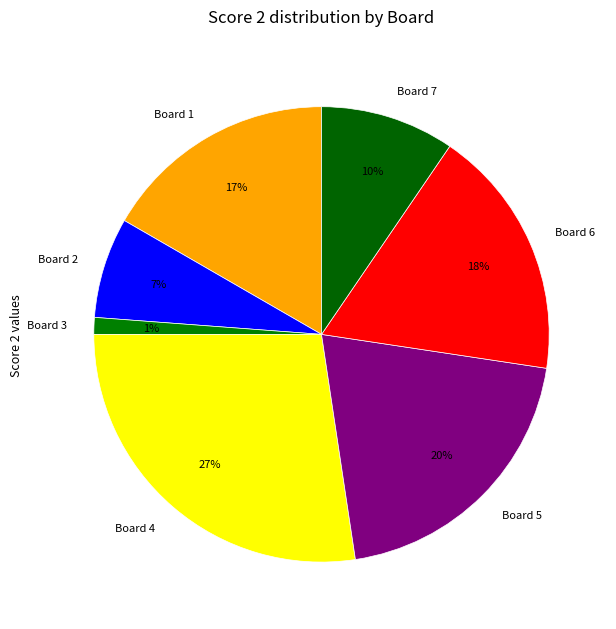

To the nearest percent, what is the difference between the largest and smallest slice percentages?

26%